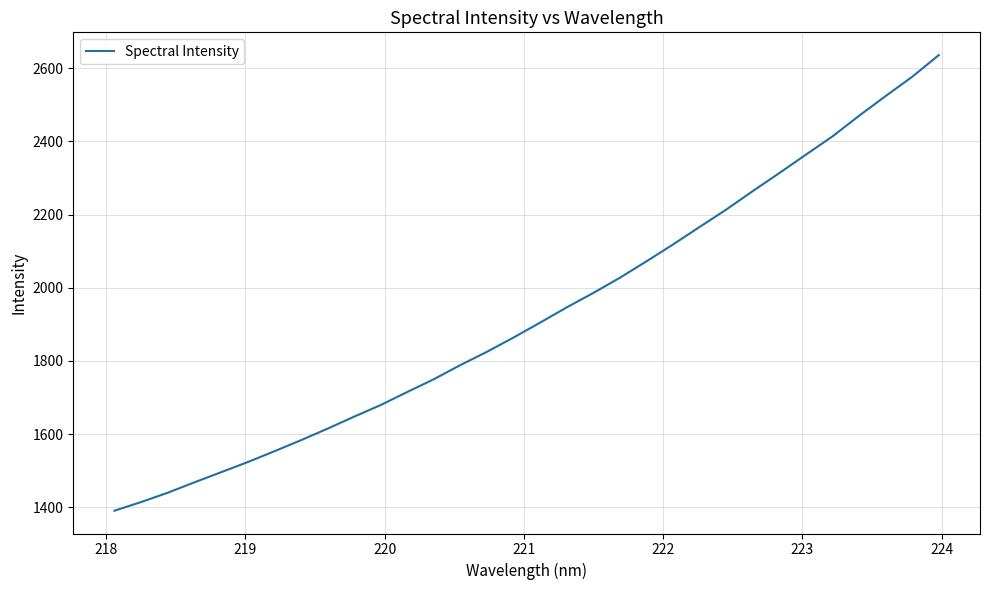

What is the smallest value displayed?

1390.9